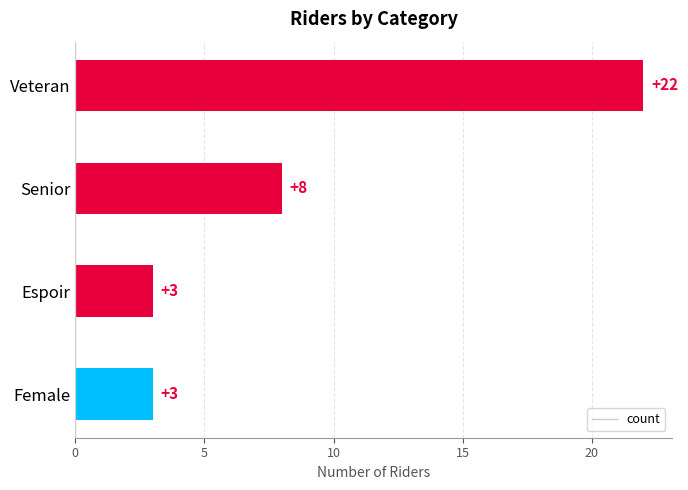

True or false: the data shows 14 at Senior.

False